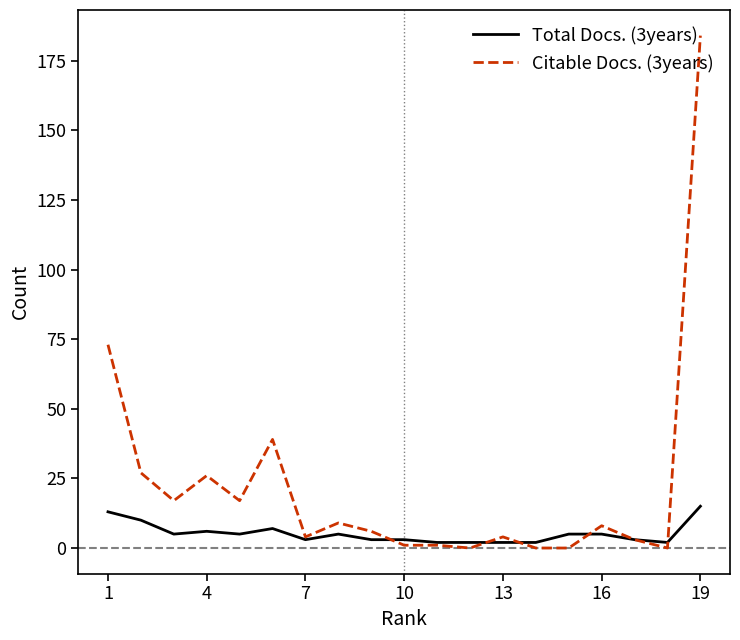

Which series has the largest total across all categories?

Citable Docs. (3years)